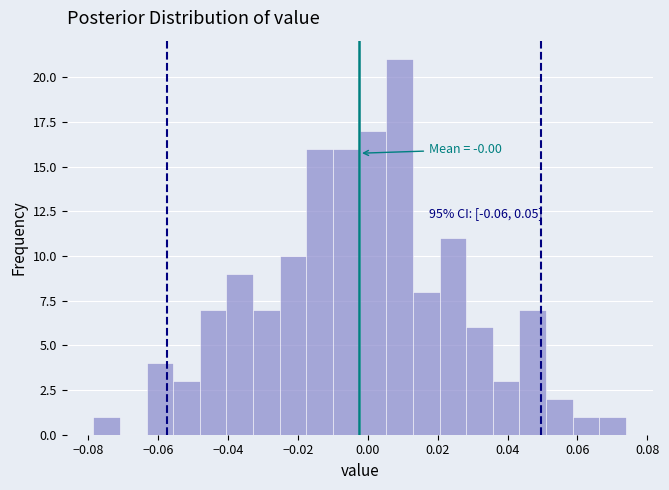

Read against the x-axis, roughly where is the centre of the tallest bar?

0.010